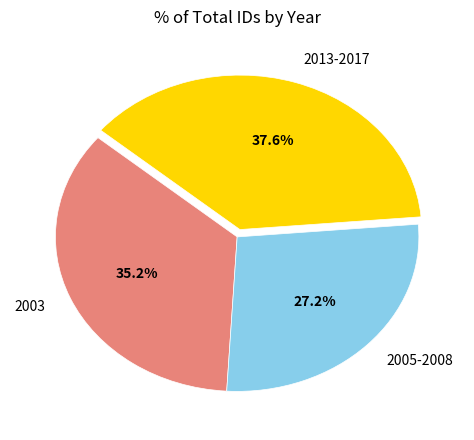

Which slice is the largest?

2013-2017